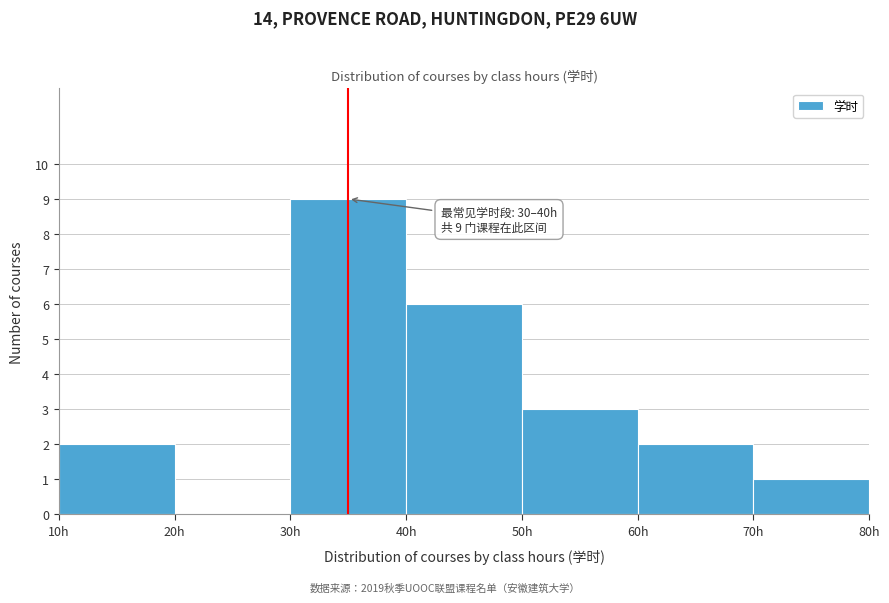

Over which range of the x-axis is the bar tallest?

30 to 40